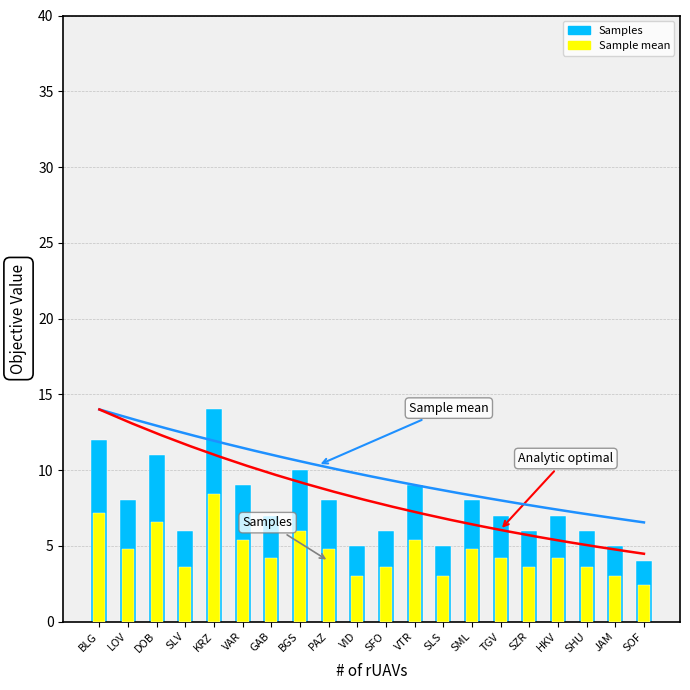

Where does the data first go above 7?

BLG